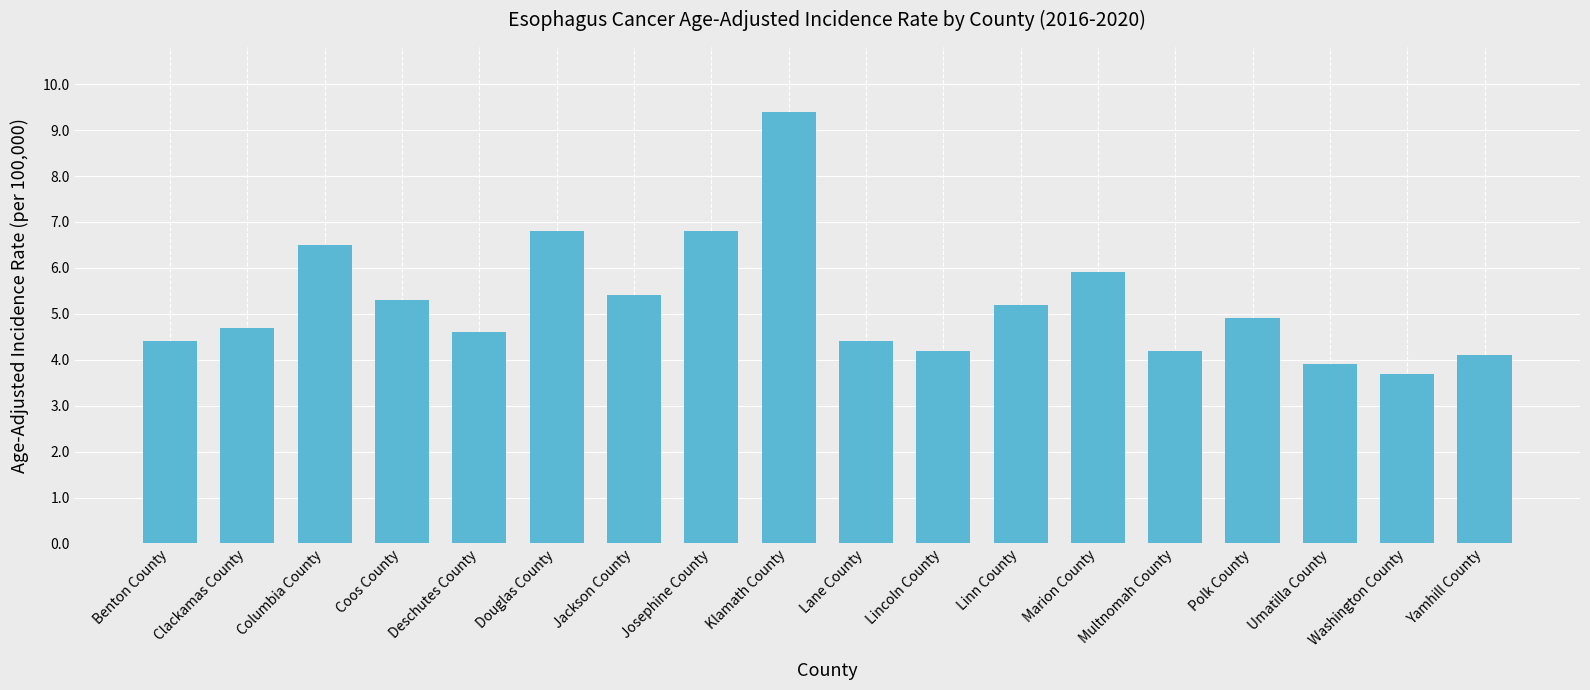

Reading left to right, extract all data points from this chart.

4.4	4.7	6.5	5.3	4.6	6.8	5.4	6.8	9.4	4.4	4.2	5.2	5.9	4.2	4.9	3.9	3.7	4.1